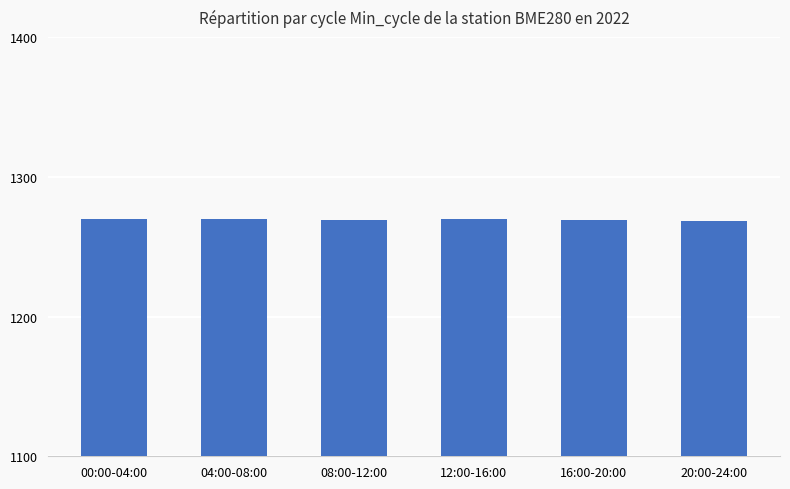

What is the approximate value at 20:00-24:00?

1268